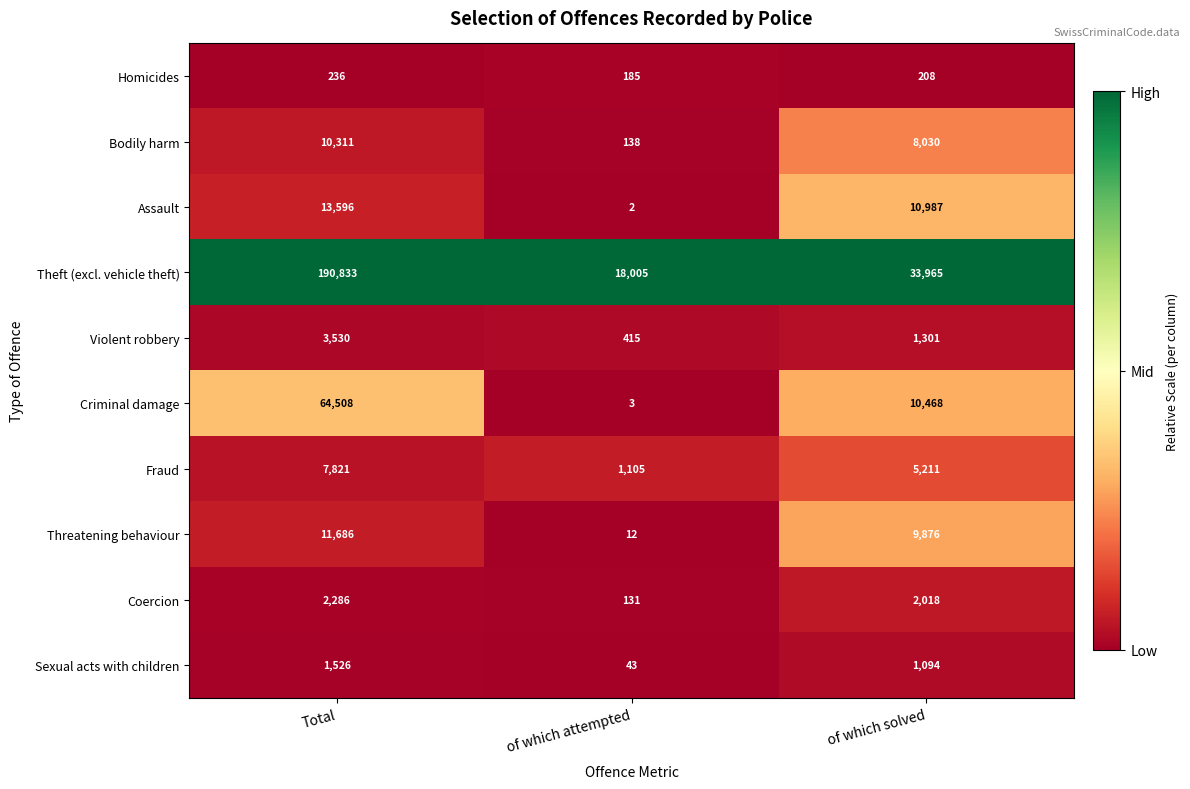

The value of Bodily harm at Total is 10311. True or false?

True